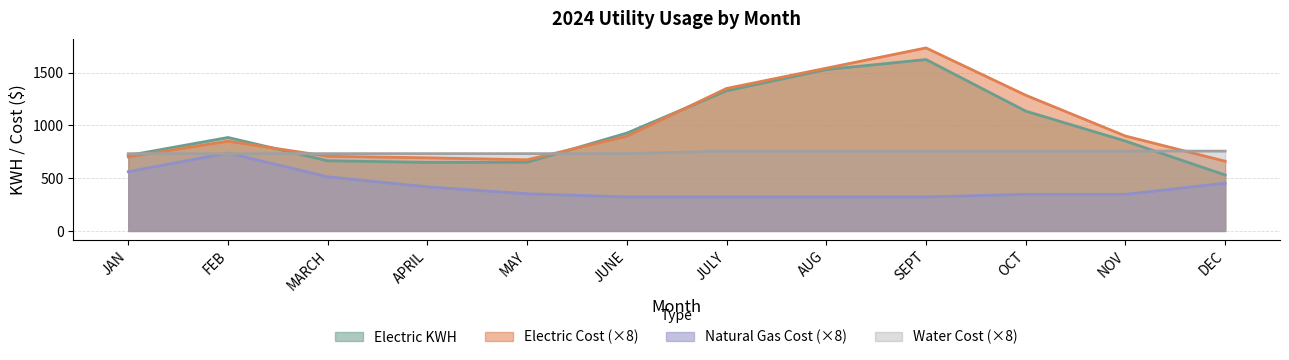

List the labels in order of Natural Gas Cost value, largest first.

FEB, JAN, MARCH, DEC, APRIL, MAY, OCT, NOV, JUNE, JULY, AUG, SEPT